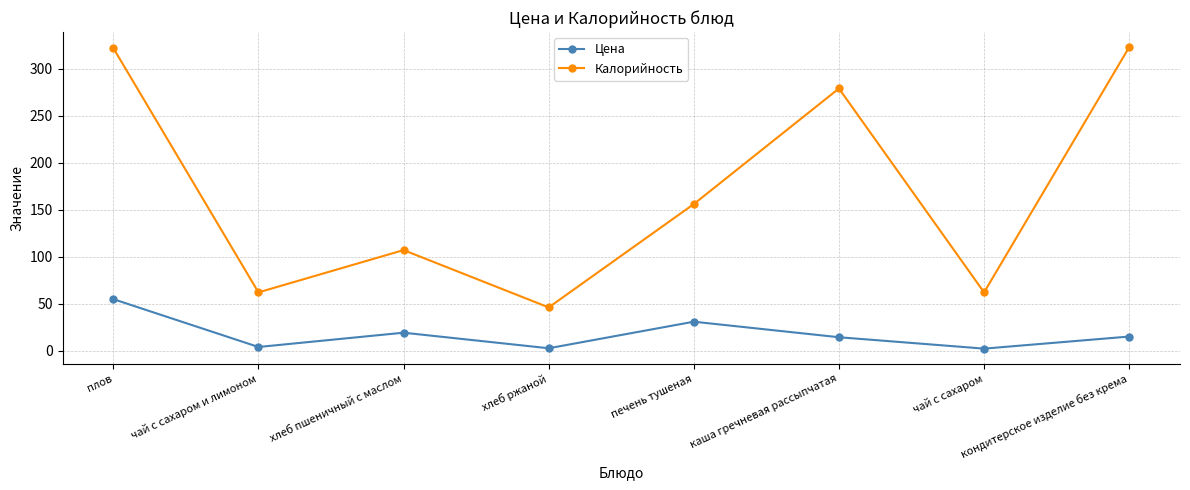

The Калорийность series shows 279.0 at каша гречневая рассыпчатая. True or false?

True